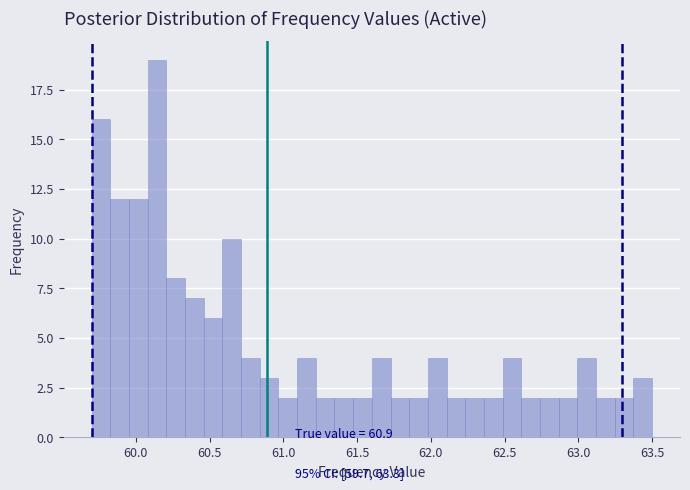

Read against the x-axis, roughly where is the centre of the tallest bar?

60.15